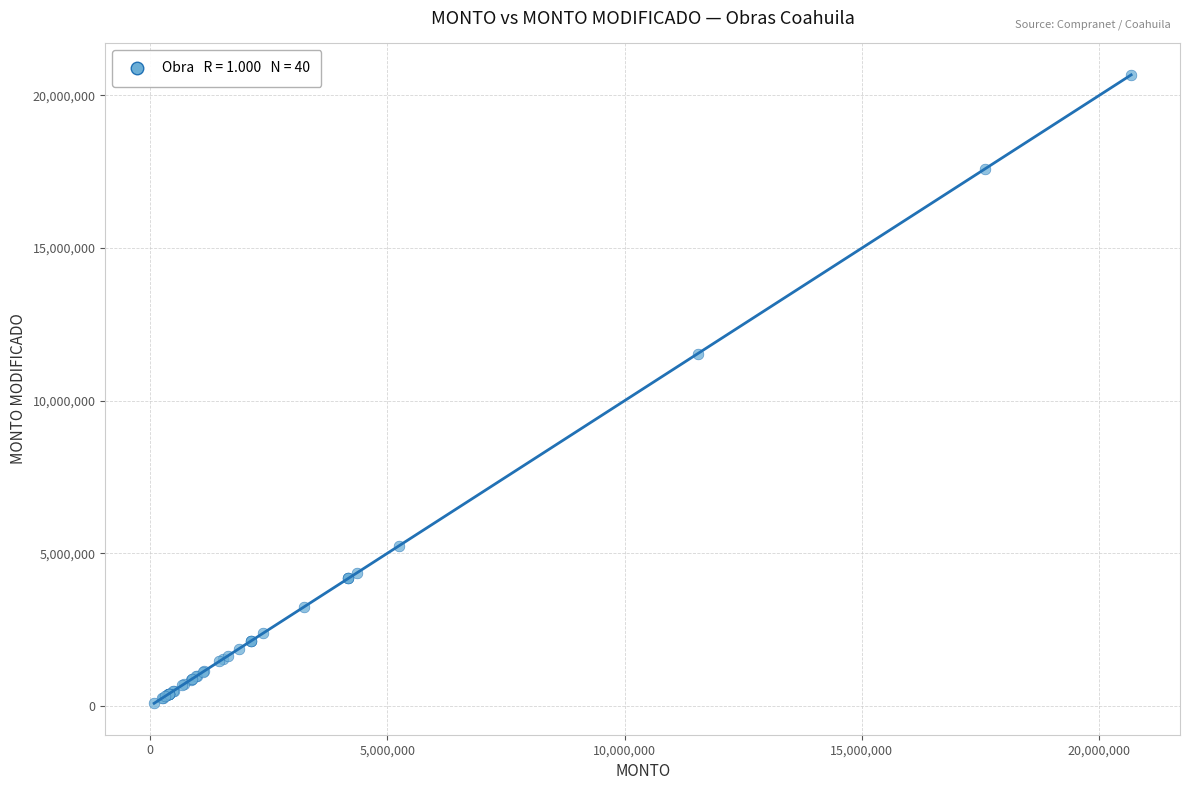

What Y value in the scatter plot is closest to 10379365?

11537832.0